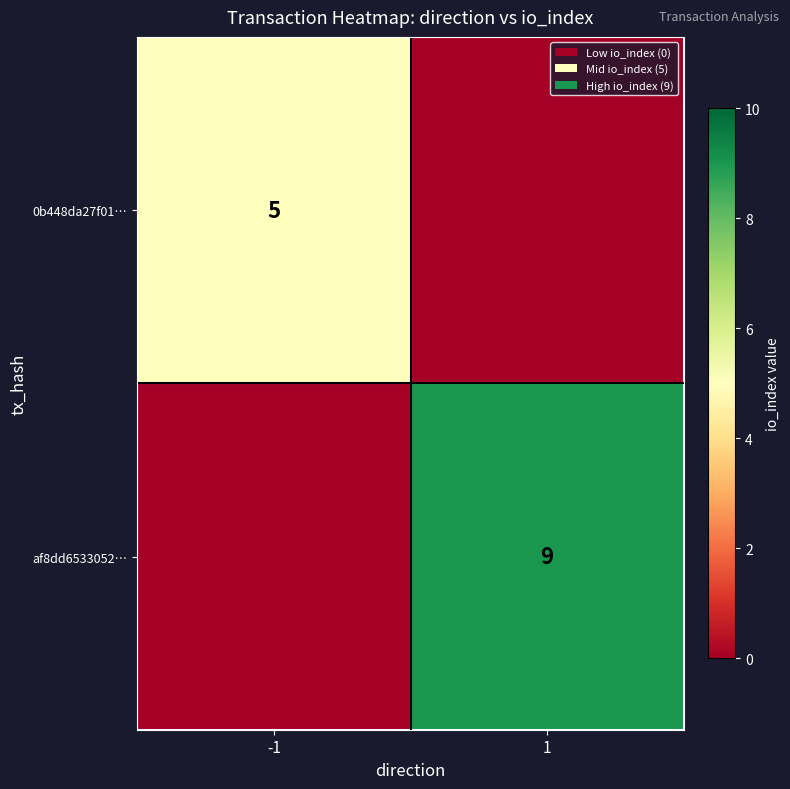

At which category is the sum across all series the highest?

1